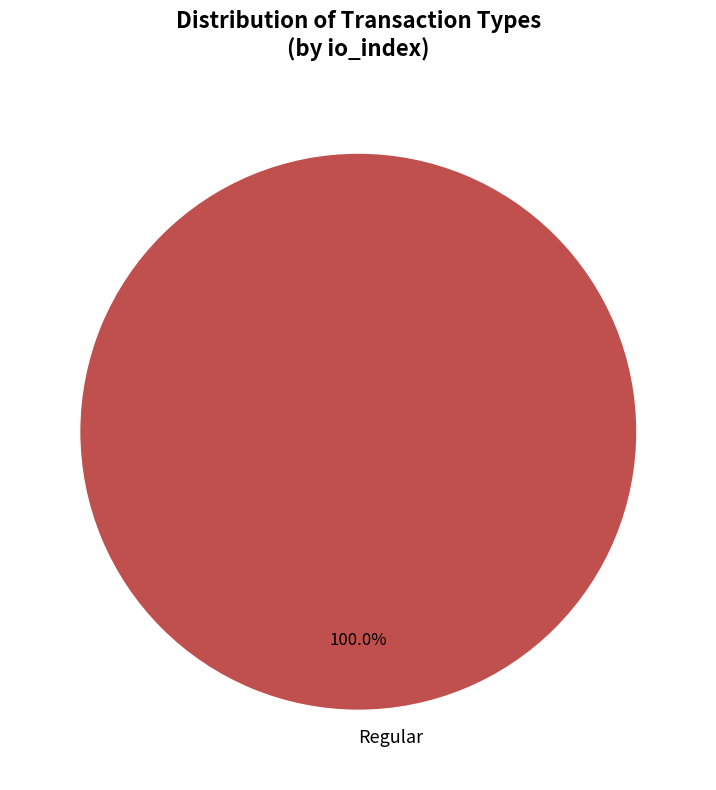

Rank the categories by value from lowest to highest.

Regular